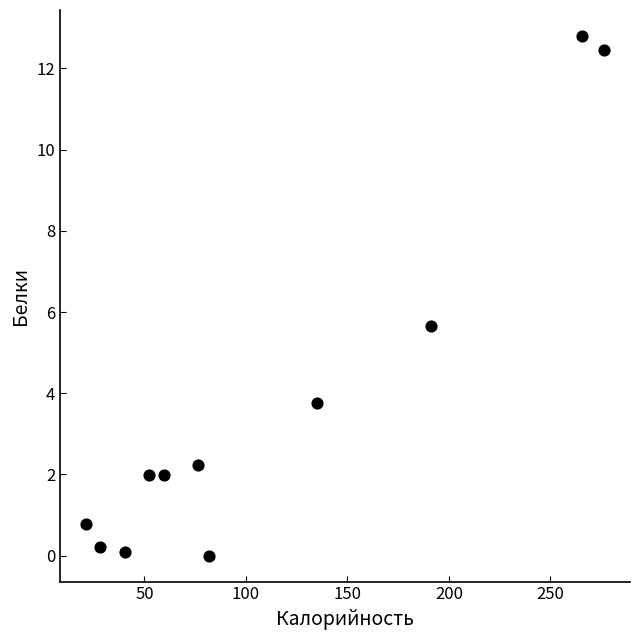

What is the range of X values (max minus min)?

255.2